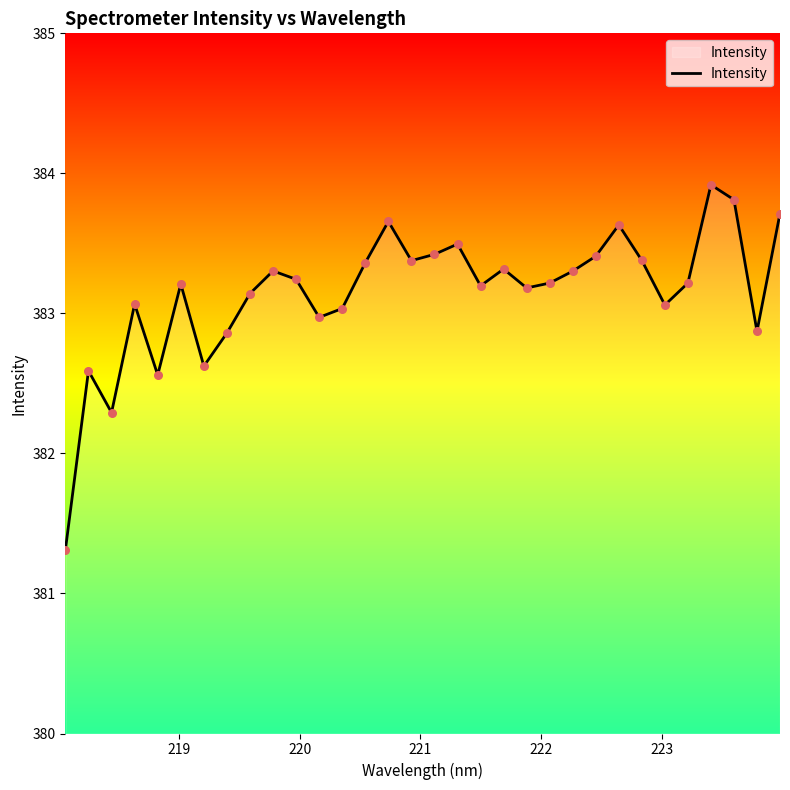

What is the maximum value shown in the chart?

383.9